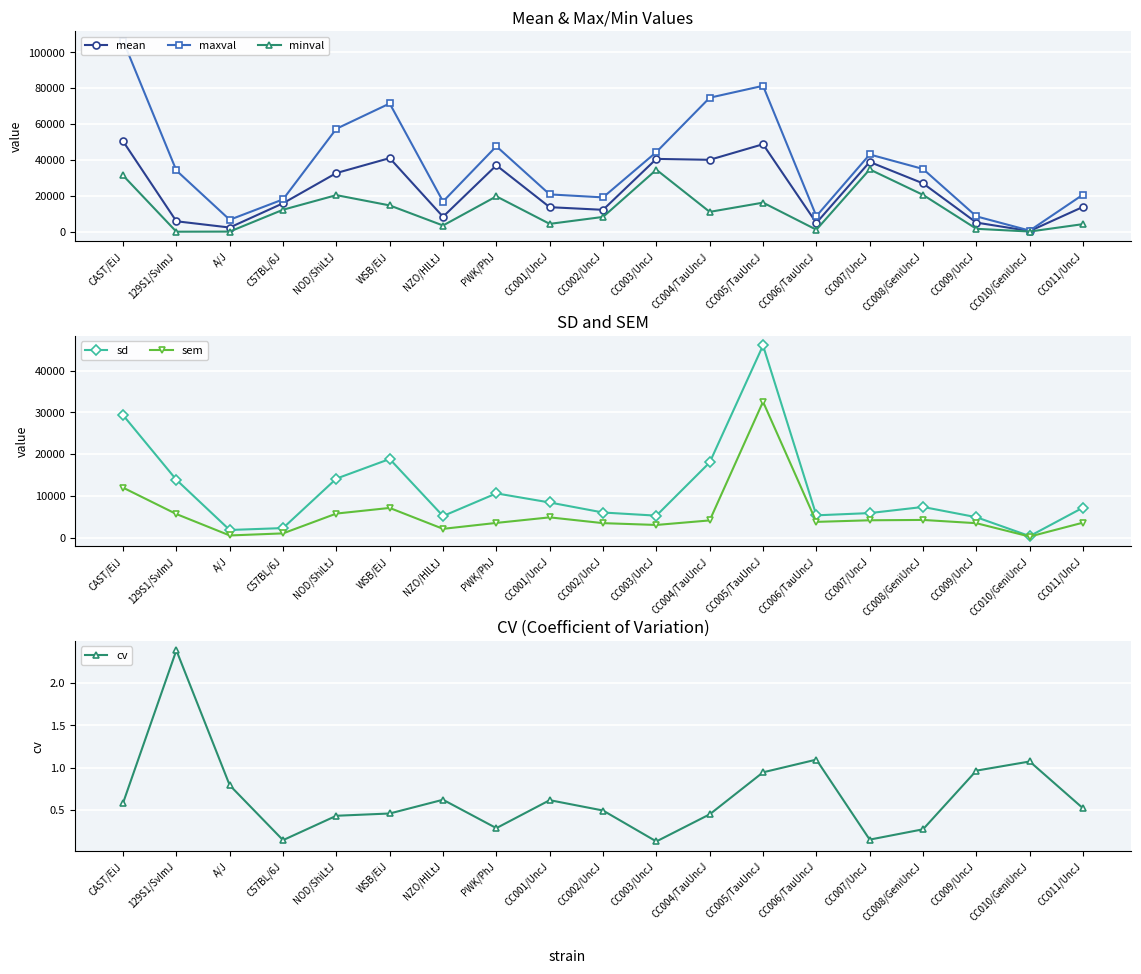

Which series has the largest total across all categories?

maxval